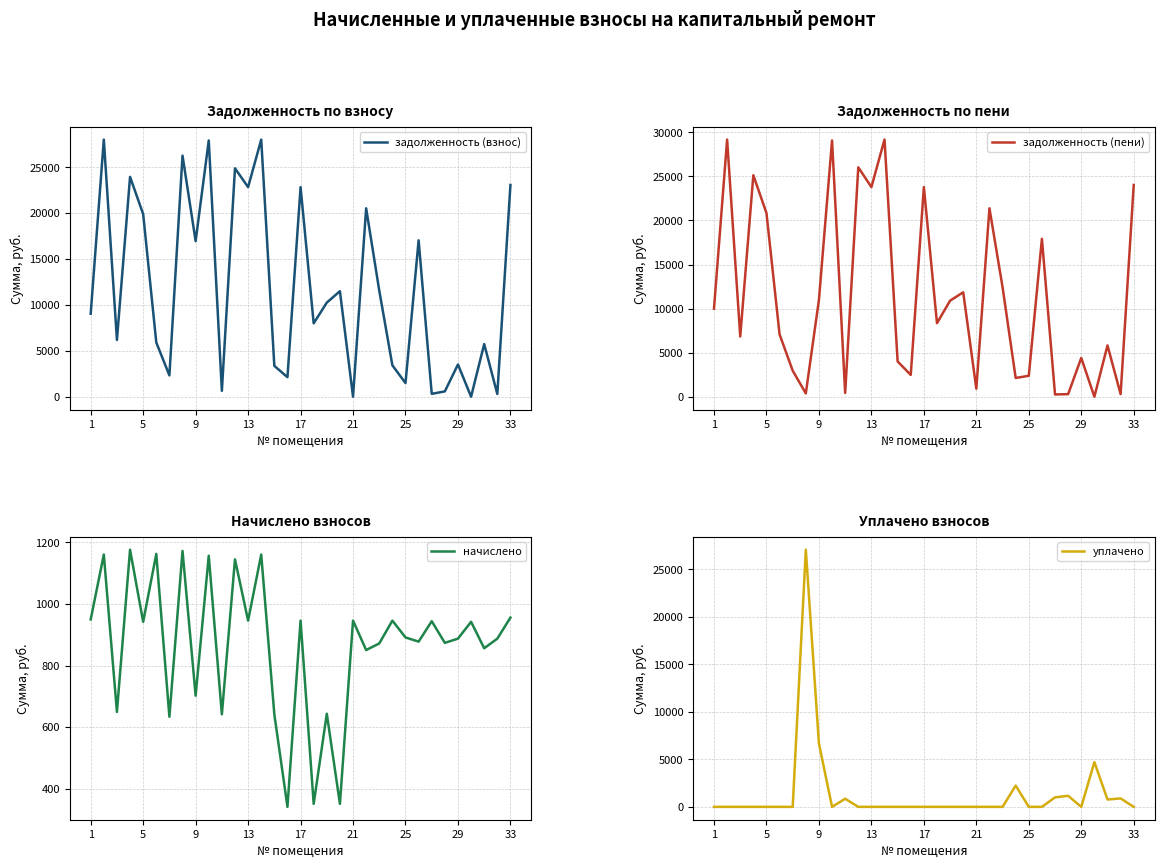

How many times do задолженность (взнос) and уплачено cross each other?

10